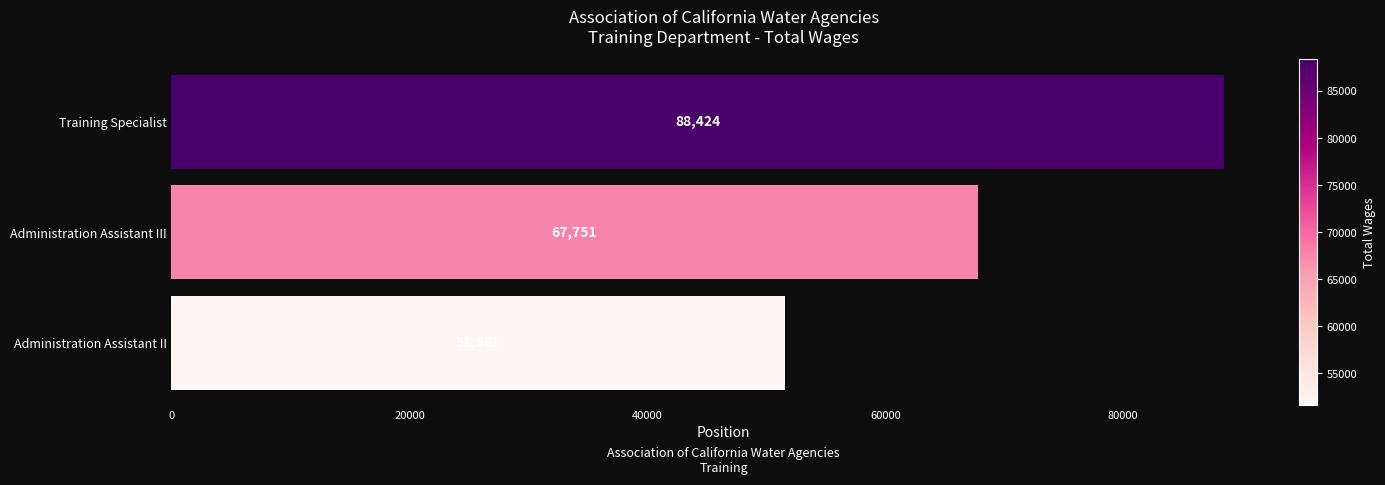

Rank the categories by value from highest to lowest.

Training Specialist, Administration Assistant III, Administration Assistant II